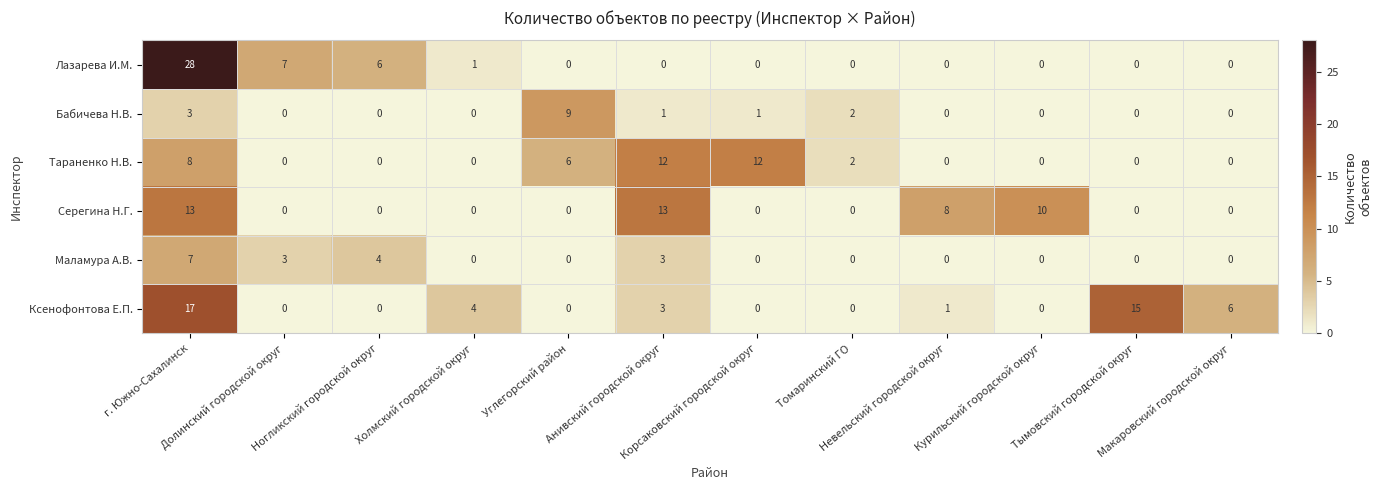

Rank the series by their maximum value, from highest to lowest.

Лазарева И.М., Ксенофонтова Е.П., Серегина Н.Г., Тараненко Н.В., Бабичева Н.В., Маламура А.В.